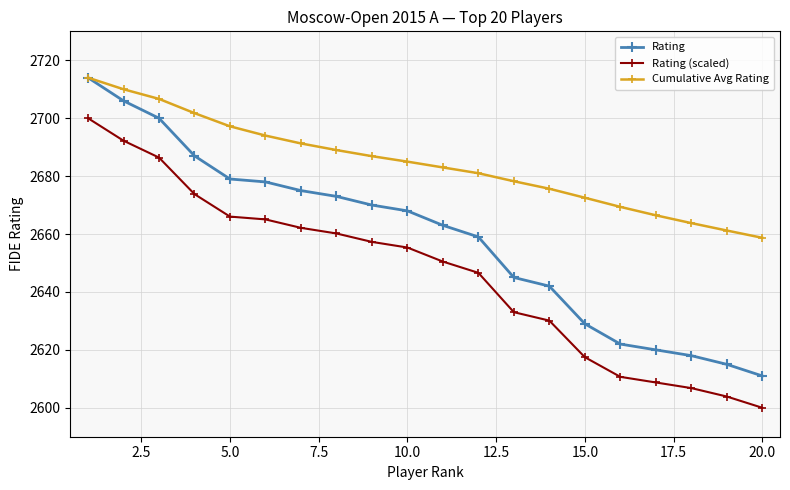

How many lines are shown in the chart?

3